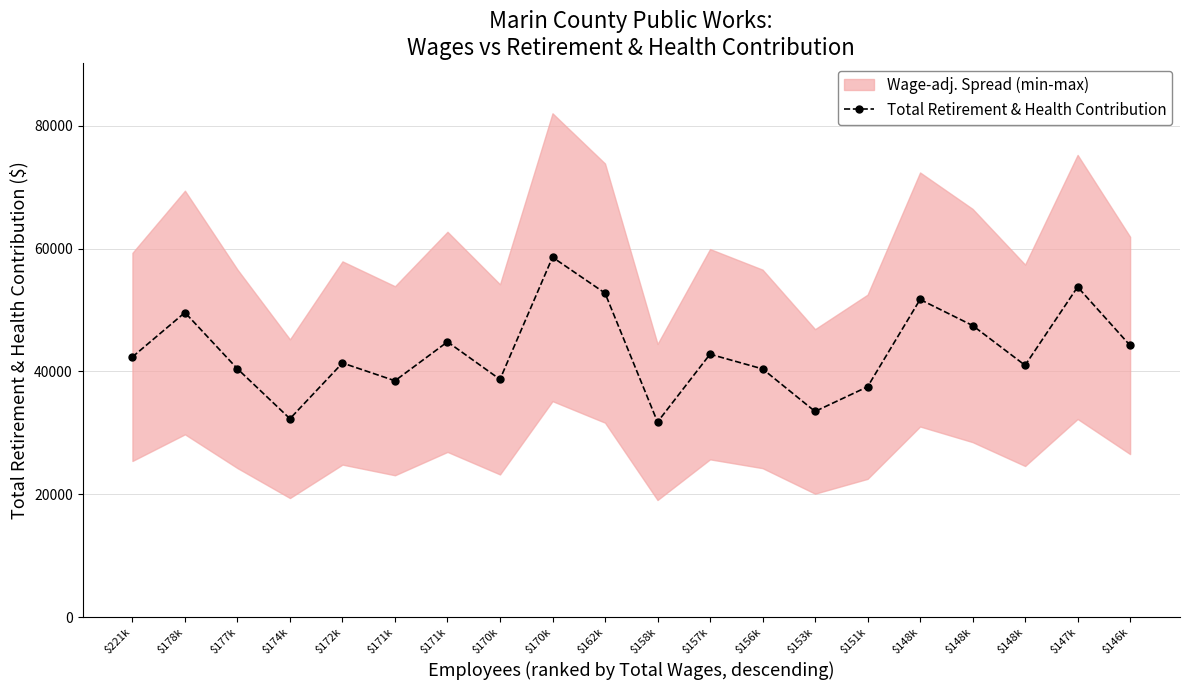

Reading left to right, extract all data points from this chart.

$221k=42355	$178k=49584	$177k=40417	$174k=32295	$172k=41365	$171k=38473	$171k=44809	$170k=38699	$170k=58587	$162k=52746	$158k=31759	$157k=42796	$156k=40403	$153k=33480	$151k=37494	$148k=51706	$148k=47470	$148k=40992	$147k=53745	$146k=44224